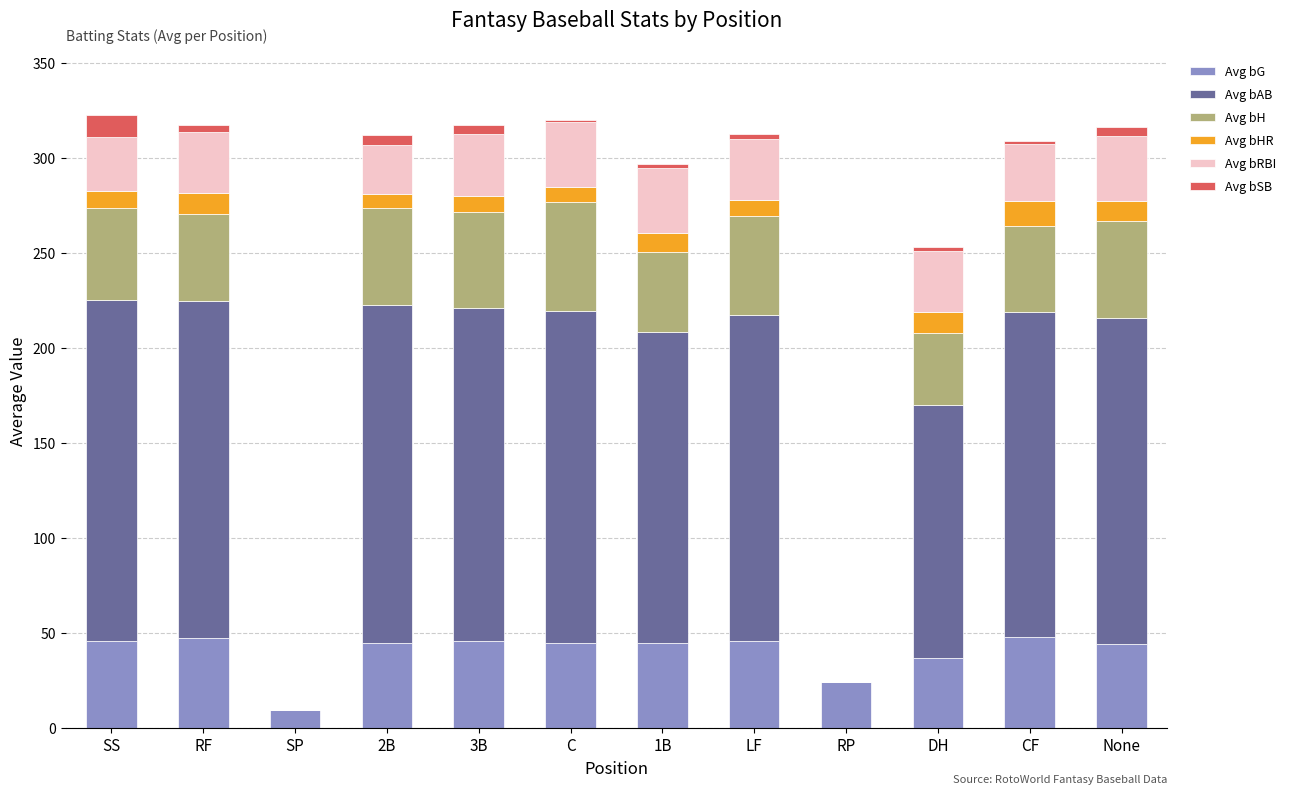

What value does the Avg bG series have at SS?

46.0